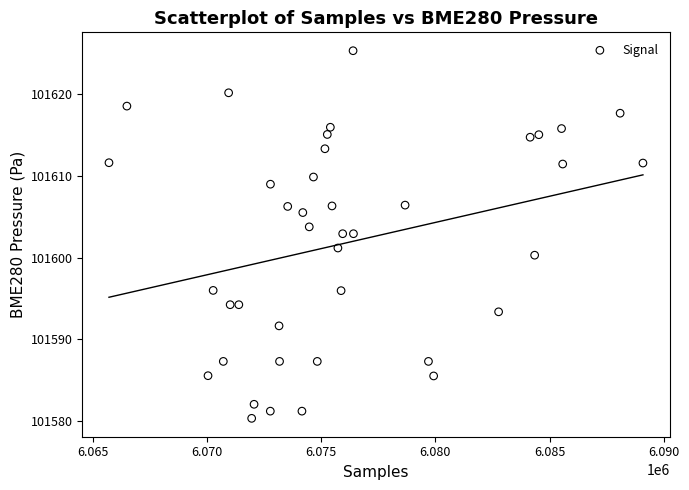

What is the range of X values (max minus min)?

23366.0